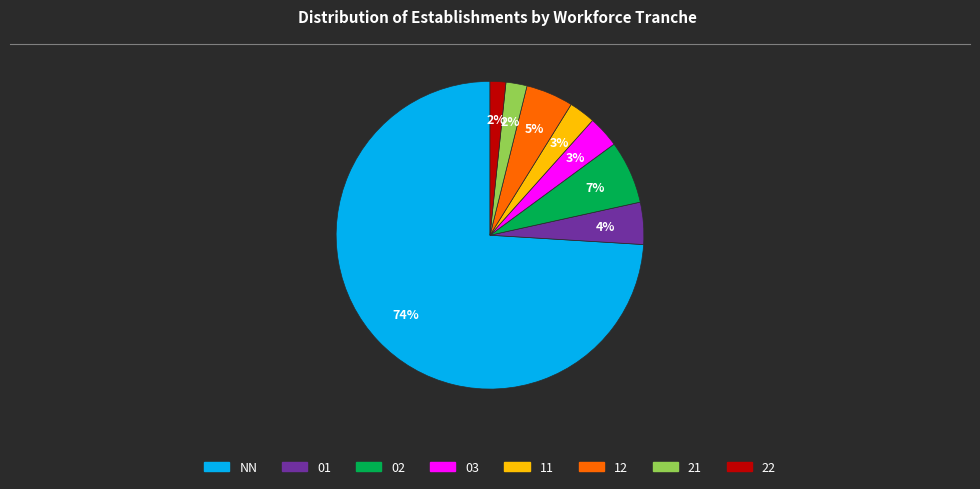

The 02 slice represents 7% of the pie. True or false?

True